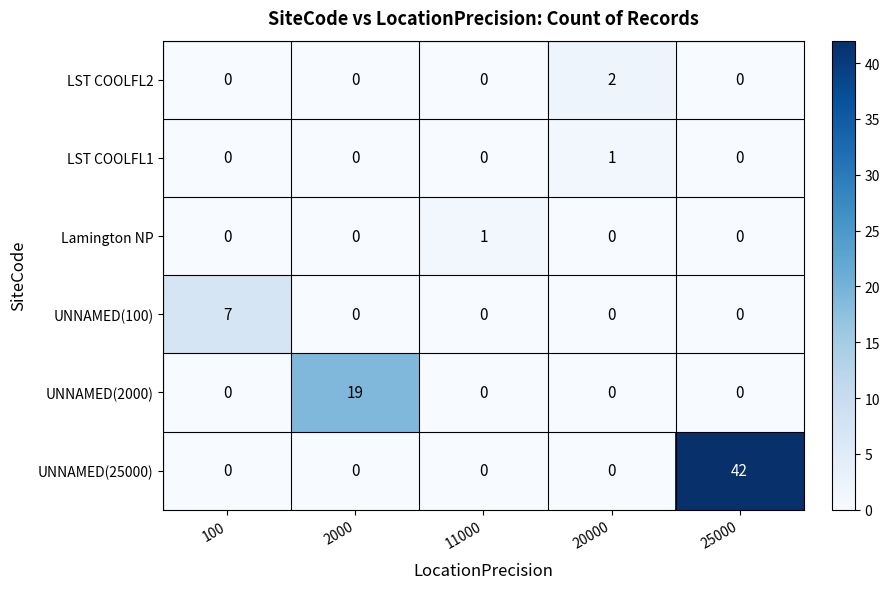

Which category has the highest value across all series?

25000